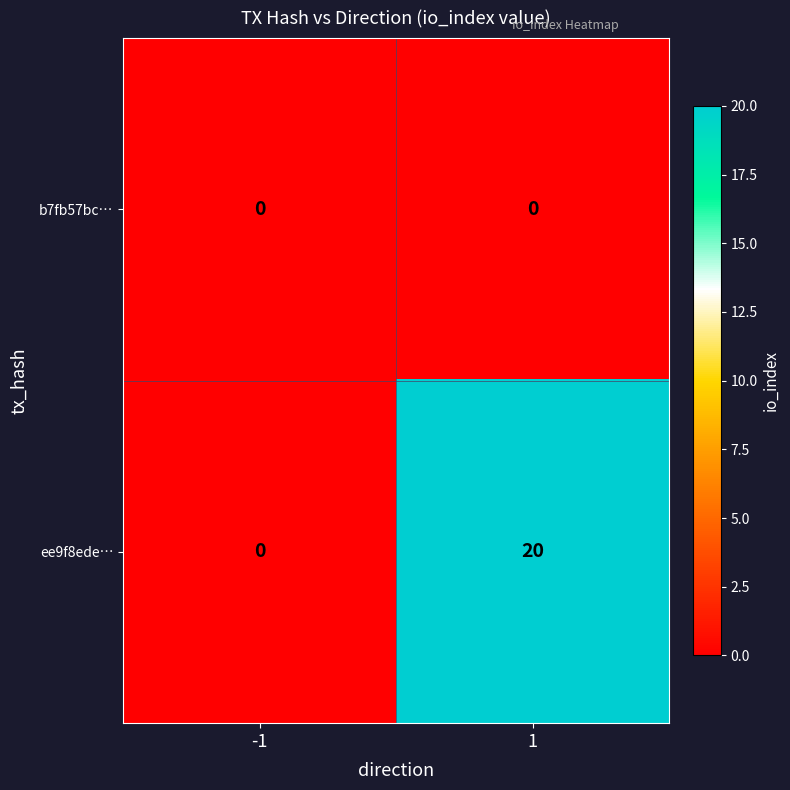

What is the maximum value for ee9f8ede…?

20